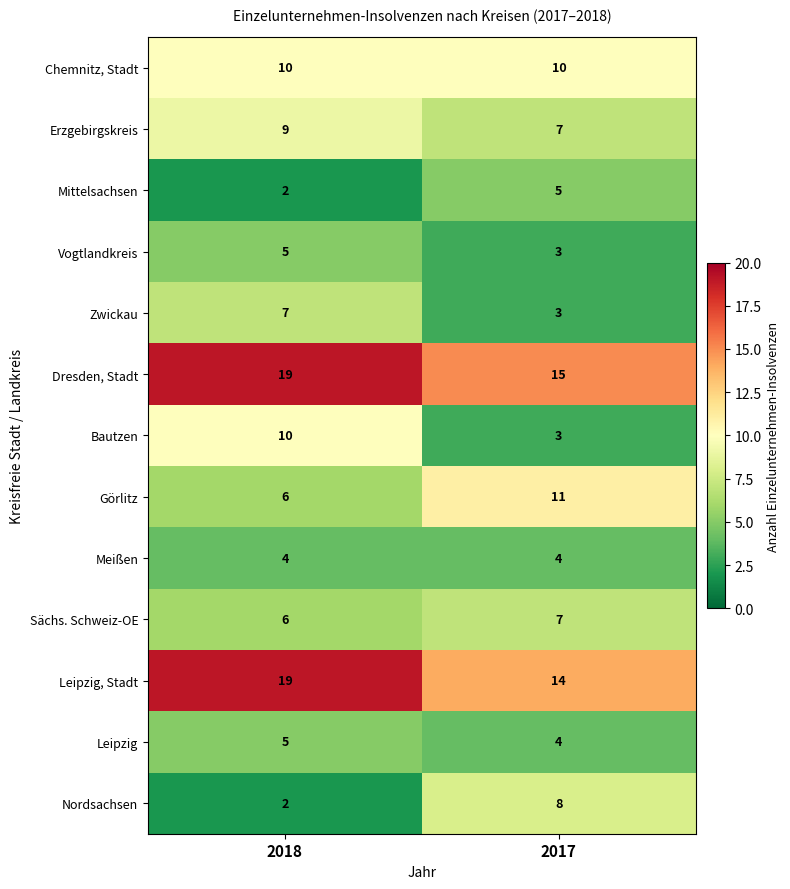

What is the difference between the highest and lowest values at 2018?

17